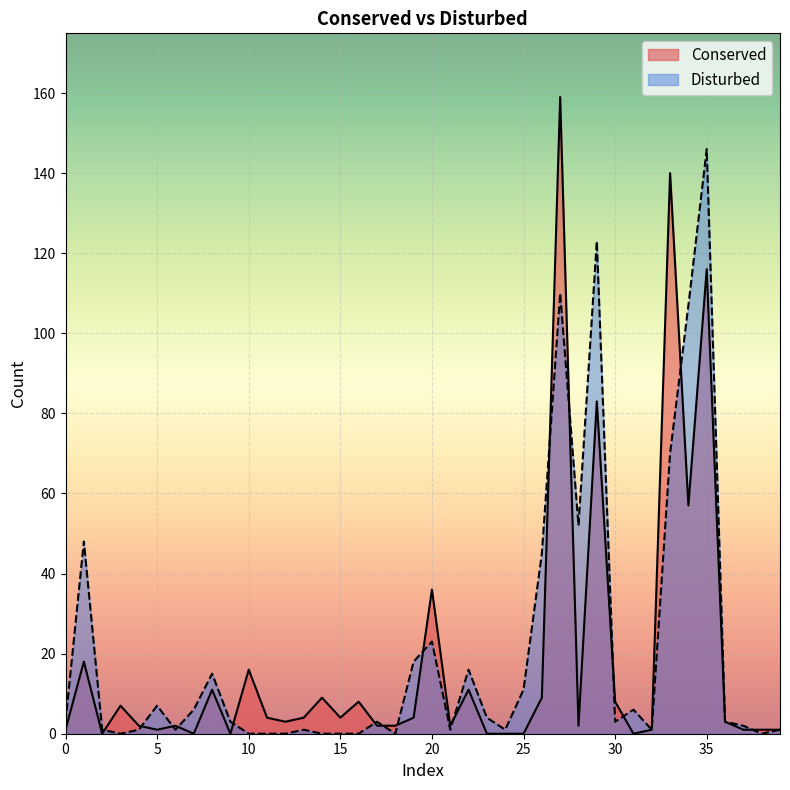

Rank the series by their maximum value, from highest to lowest.

Conserved, Disturbed